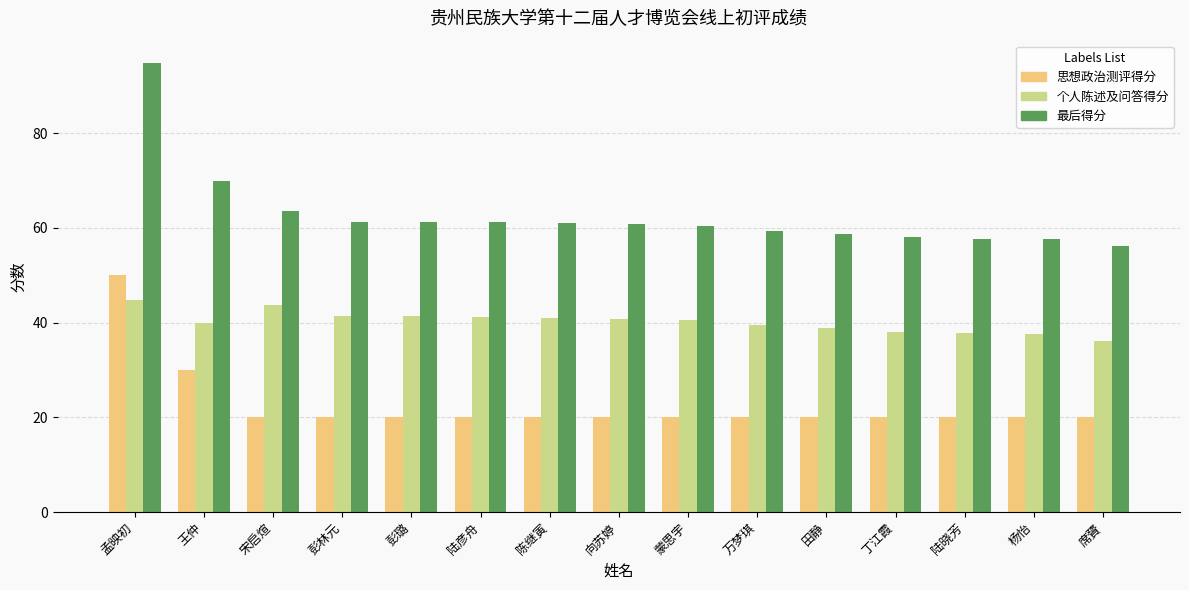

What value does the 个人陈述及问答得分 series have at 陆晓芳?

37.8